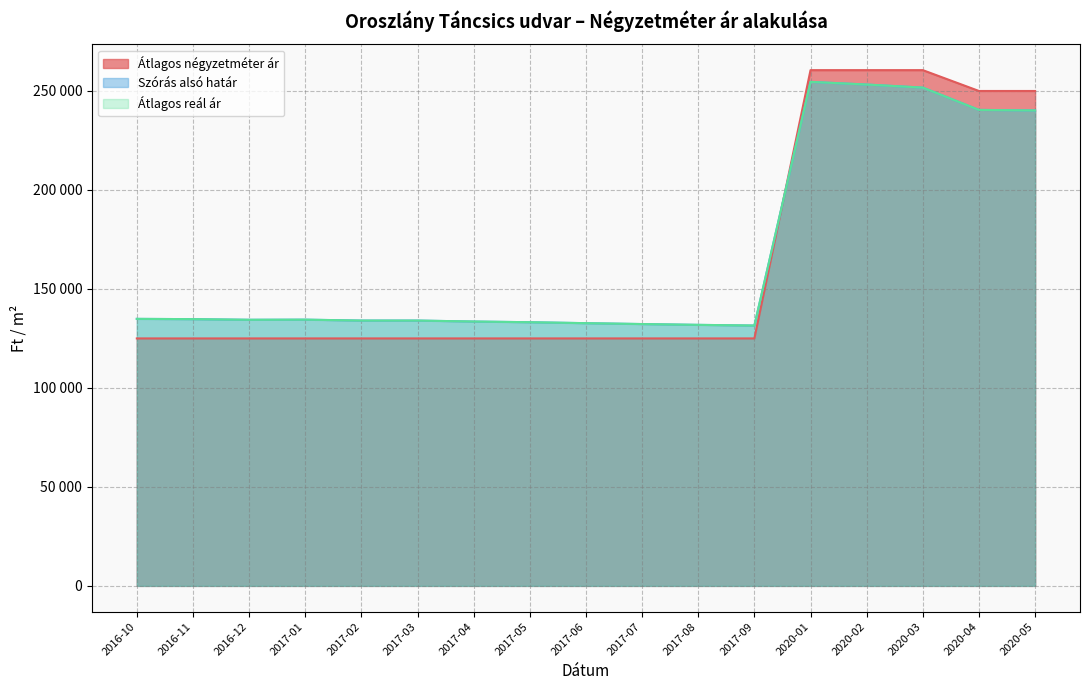

How many lines are shown in the chart?

3